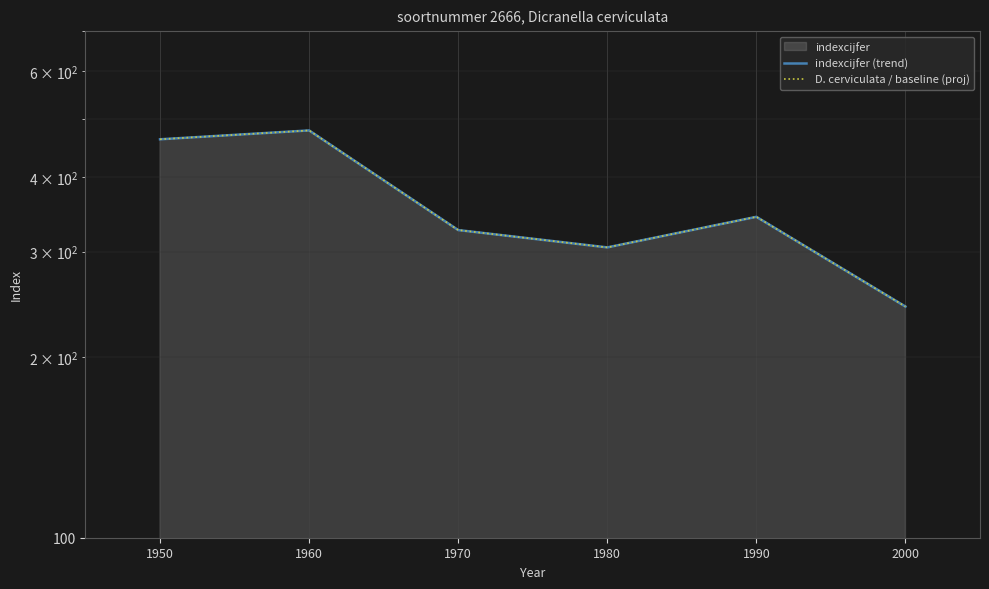

True or false: D. cerviculata / baseline (proj) and indexcijfer (trend) cross at least once.

False